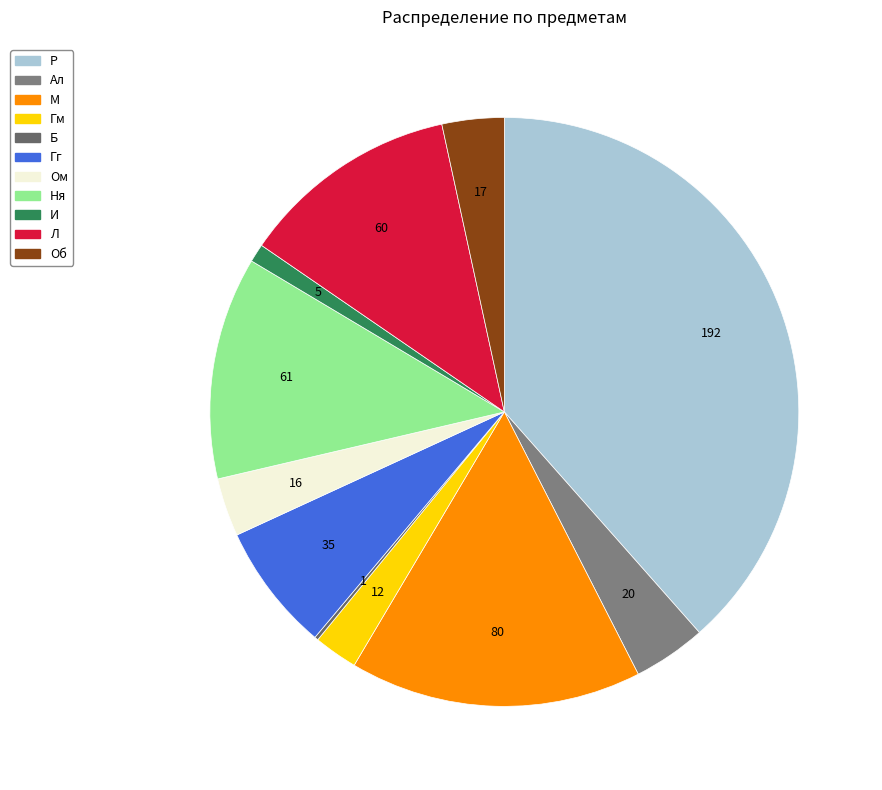

What is the change in value from Гг to Ня?

+26